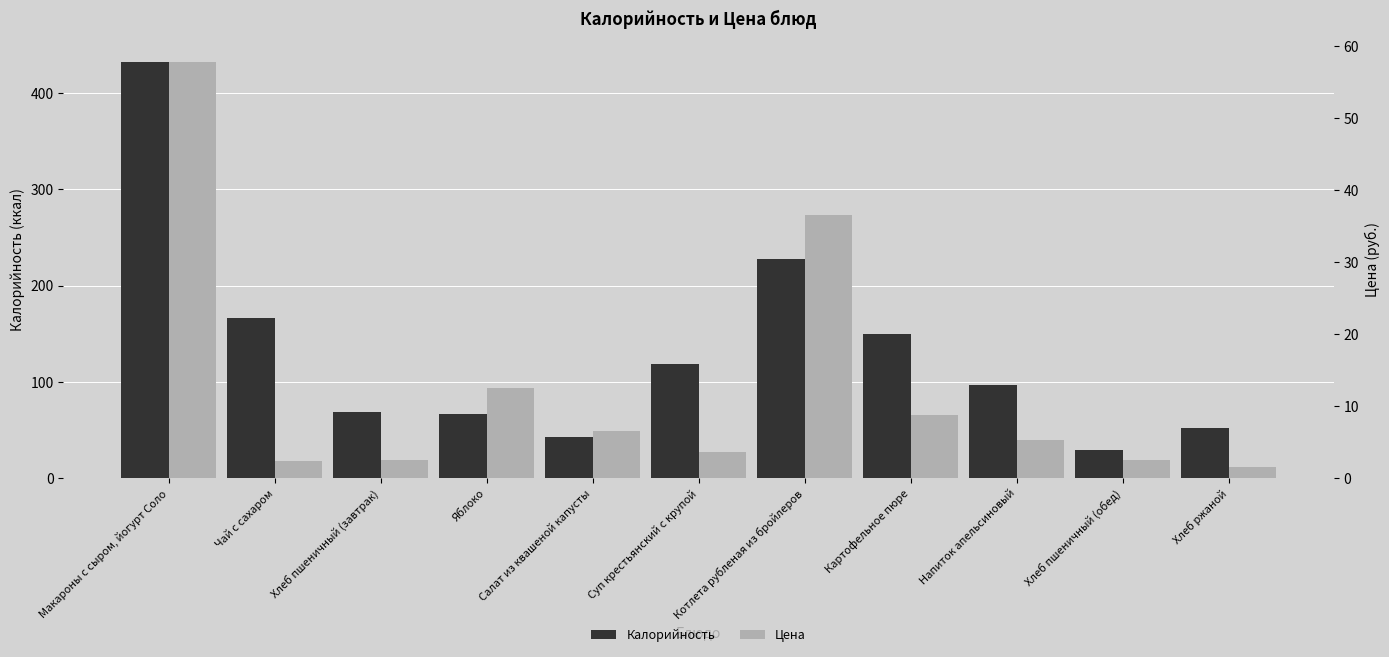

Reading left to right, extract all data points from this chart.

Калорийность: 432.0	166.0	69.0	67.0	43.0	119.0	228.0	150.0	97.0	29.0	52.0
Цена: 57.7	2.3	2.5	12.5	6.5	3.6	36.5	8.7	5.2	2.5	1.6